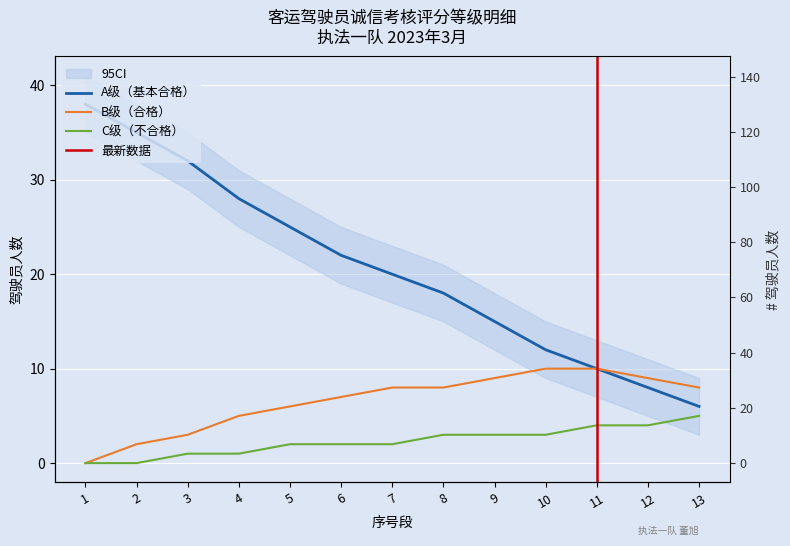

True or false: B级（合格） and A级（基本合格） cross at least once.

False